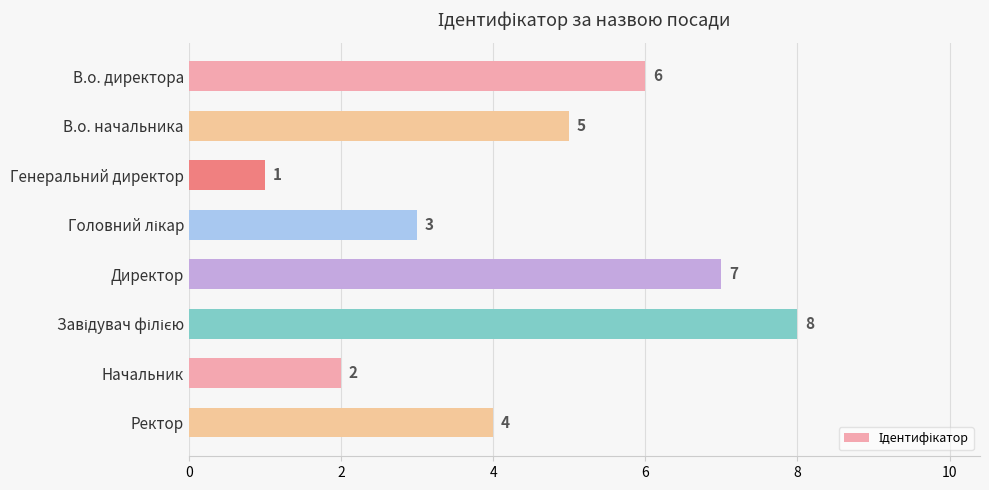

What is the label of the 8th bar from the bottom?

В.о. директора